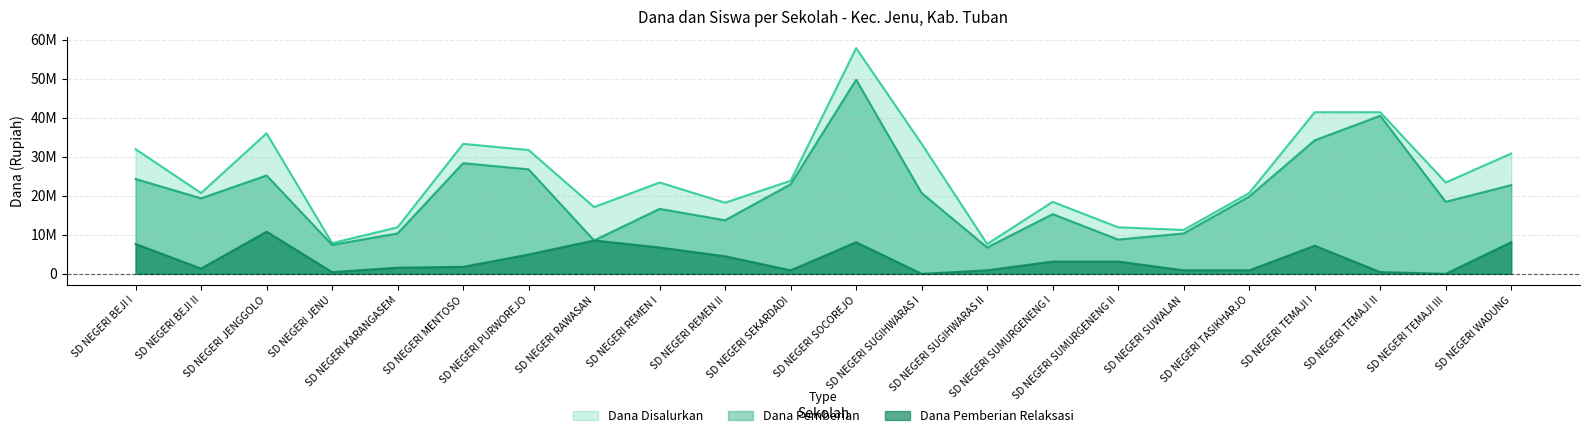

Read the Dana Disalurkan value at SD NEGERI TEMAJI III, to the nearest 10.

23400000